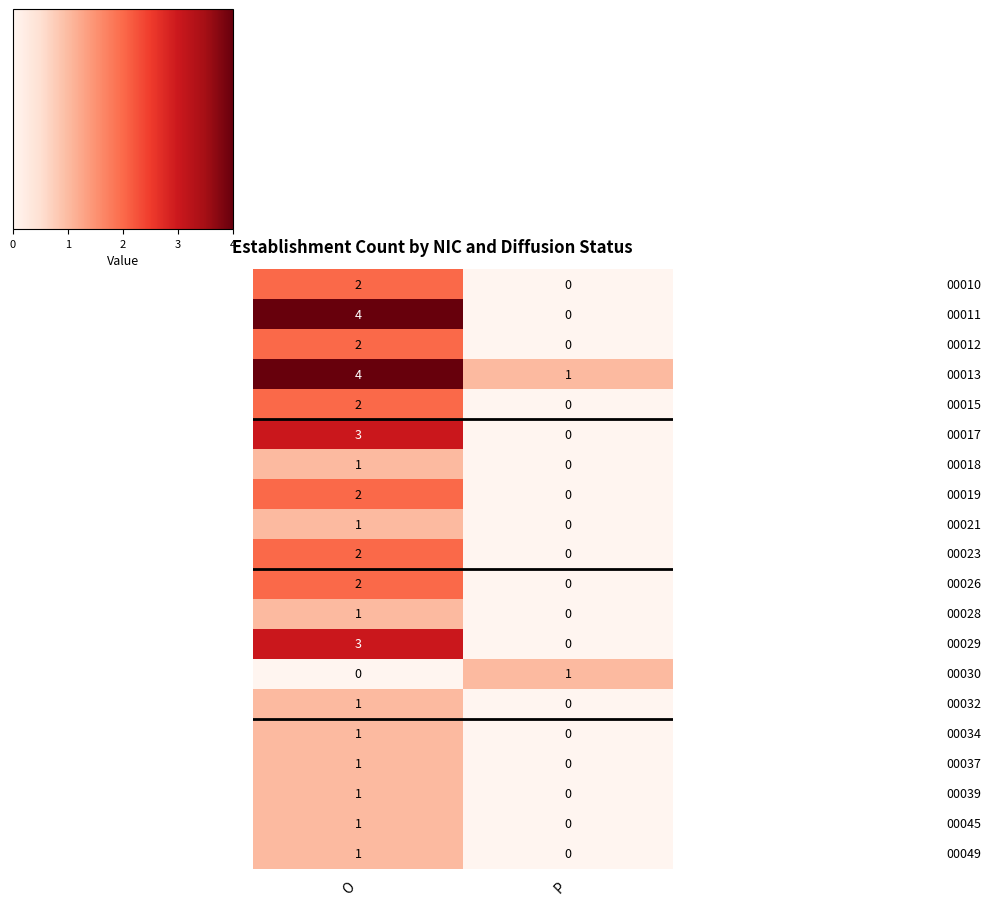

Which label corresponds to the largest value in the chart?

O